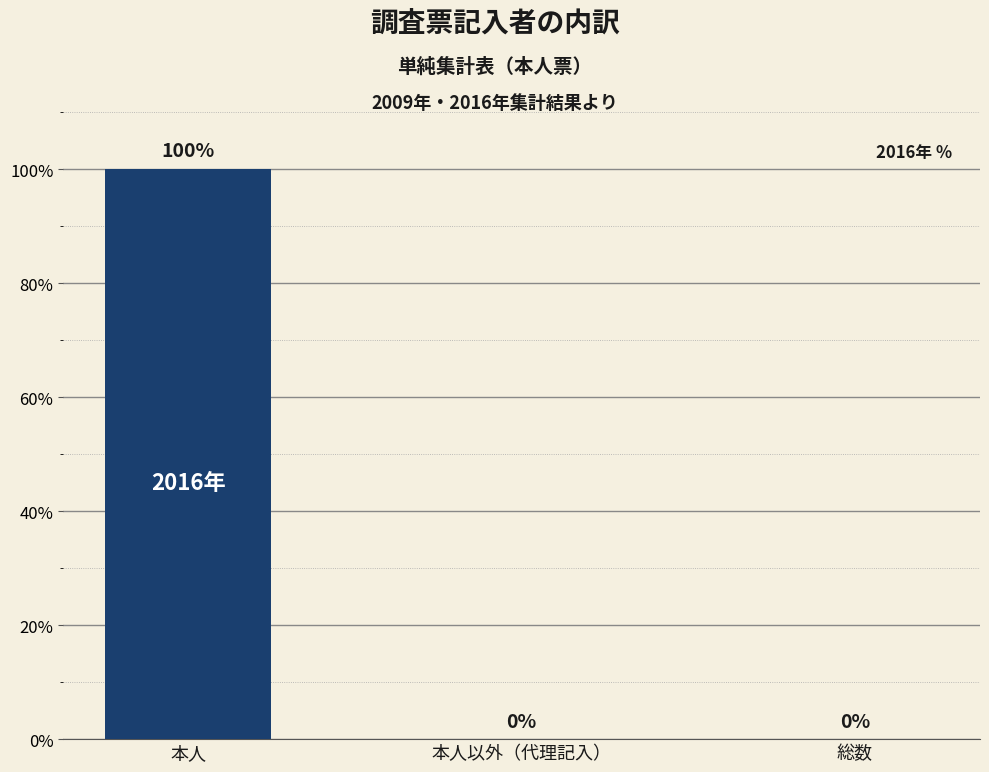

Reading left to right, transcribe all the data shown in this chart.

100	0	0